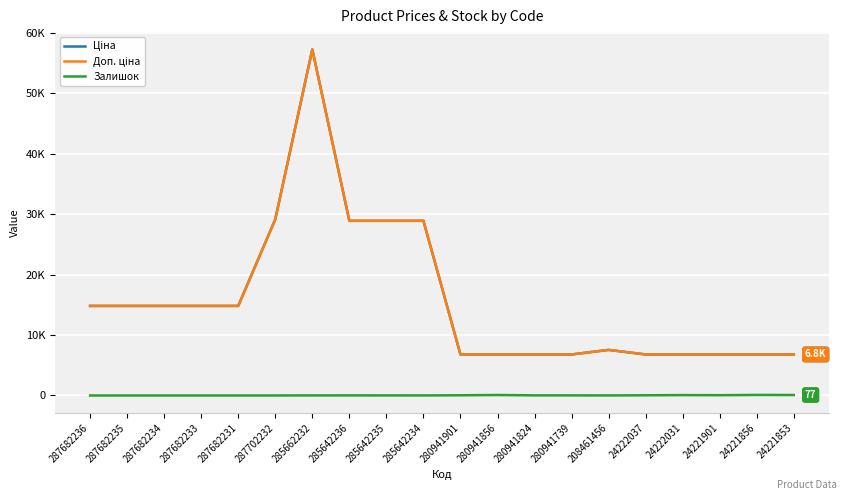

Reading left to right, what are all the values shown in this chart?

Ціна: 287682236=14817.6	287682235=14817.6	287682234=14817.6	287682233=14817.6	287682231=14817.6	287702232=29152.3	285662232=57258.0	285642236=28901.7	285642235=28901.7	285642234=28901.7	280941901=6787.1	280941856=6787.1	280941824=6787.1	280941739=6787.1	208461456=7539.3	24222037=6787.1	24222031=6787.1	24221901=6787.1	24221856=6787.1	24221853=6787.1
Доп. ціна: 287682236=14817.6	287682235=14817.6	287682234=14817.6	287682233=14817.6	287682231=14817.6	287702232=29152.3	285662232=57258.0	285642236=28901.7	285642235=28901.7	285642234=28901.7	280941901=6787.1	280941856=6787.1	280941824=6787.1	280941739=6787.1	208461456=7539.3	24222037=6787.1	24222031=6787.1	24221901=6787.1	24221856=6787.1	24221853=6787.1
Залишок: 287682236=0.0	287682235=0.0	287682234=0.0	287682233=0.0	287682231=0.0	287702232=0.0	285662232=13.0	285642236=16.0	285642235=14.0	285642234=10.0	280941901=34.0	280941856=79.0	280941824=20.0	280941739=18.0	208461456=11.0	24222037=32.0	24222031=64.0	24221901=46.0	24221856=91.0	24221853=77.0